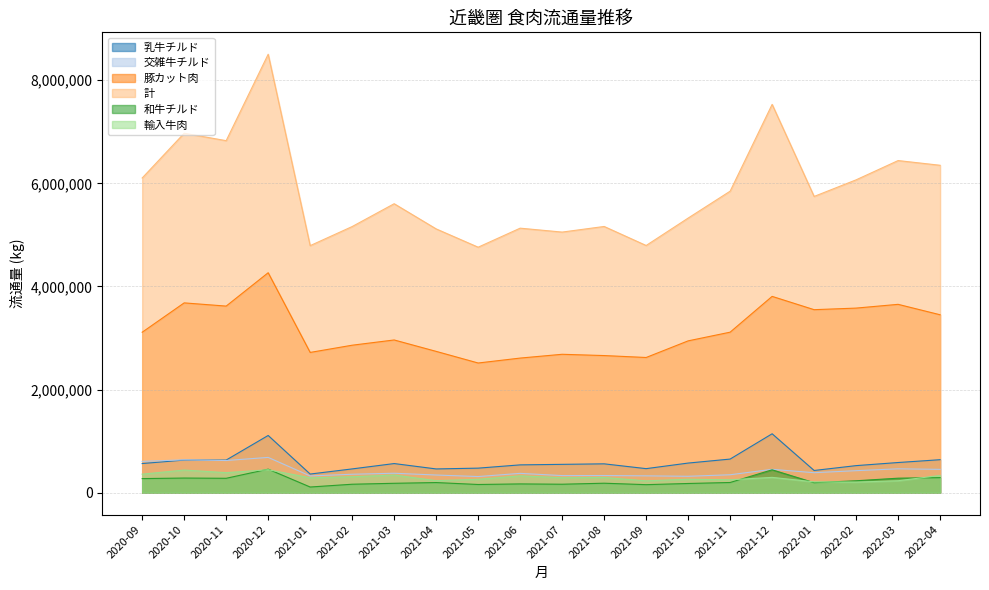

What is the highest value of the 和牛チルド series?

455484